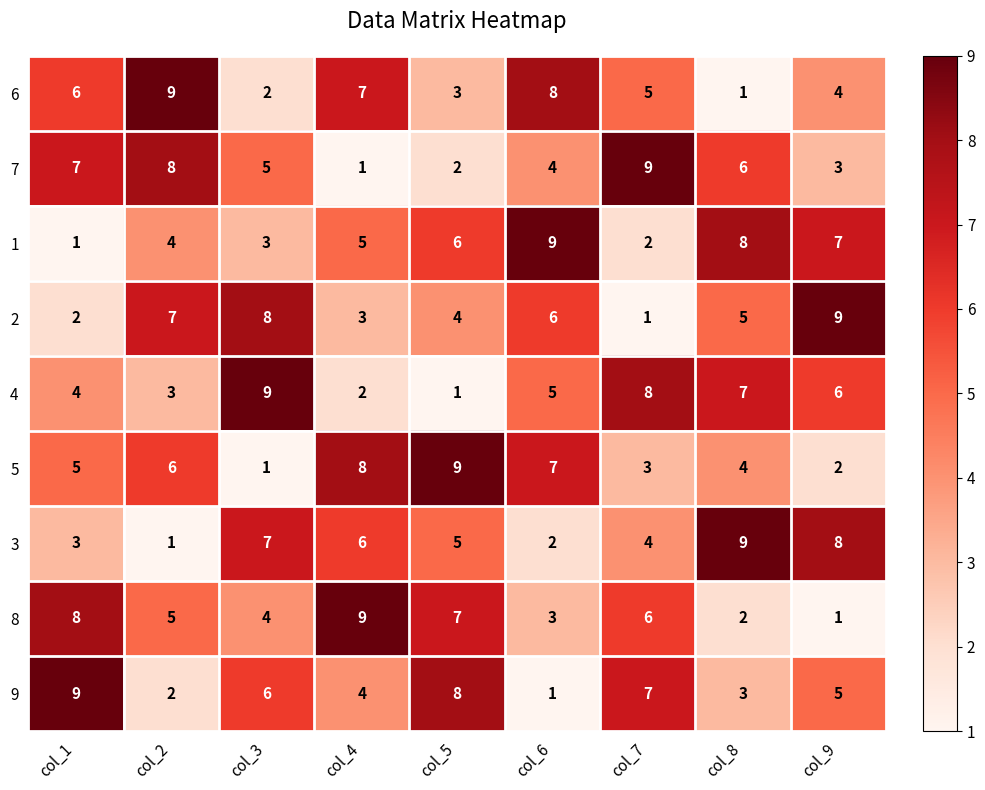

At which label does 1 reach its peak?

col_6